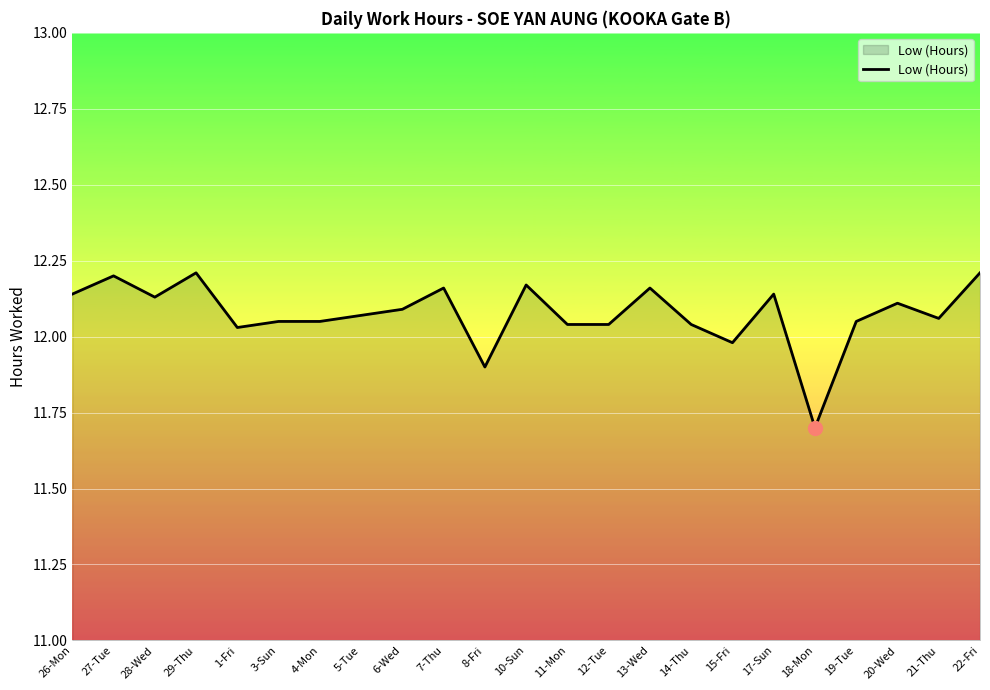

The value at 28-Wed is 6.7. True or false?

False